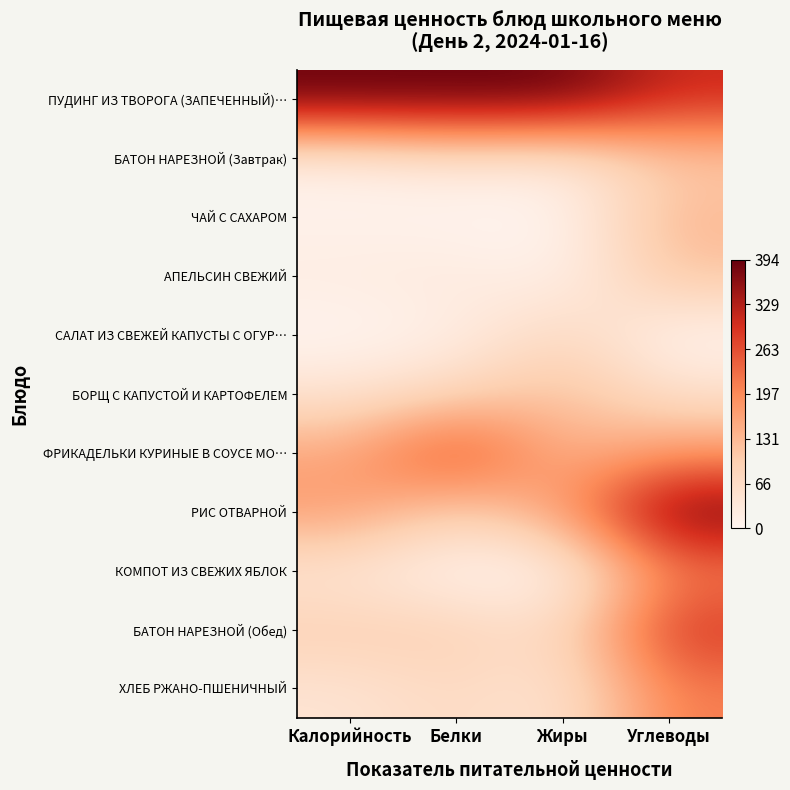

Reading right to left, what are all the values shown in this chart?

ПУДИНГ ИЗ ТВОРОГА (ЗАПЕЧЕННЫЙ)…: Углеводы=0.8	Жиры=1.0	Белки=1.0	Калорийность=1.0
БАТОН НАРЕЗНОЙ (Завтрак): Углеводы=0.3	Жиры=0.1	Белки=0.1	Калорийность=0.0
ЧАЙ С САХАРОМ: Углеводы=0.3	Жиры=0.0	Белки=0.0	Калорийность=0.0
АПЕЛЬСИН СВЕЖИЙ: Углеводы=0.3	Жиры=0.0	Белки=0.1	Калорийность=0.1
САЛАТ ИЗ СВЕЖЕЙ КАПУСТЫ С ОГУР…: Углеводы=0.0	Жиры=0.2	Белки=0.0	Калорийность=0.0
БОРЩ С КАПУСТОЙ И КАРТОФЕЛЕМ: Углеводы=0.1	Жиры=0.3	Белки=0.2	Калорийность=0.1
ФРИКАДЕЛЬКИ КУРИНЫЕ В СОУСЕ МО…: Углеводы=0.5	Жиры=0.3	Белки=0.7	Калорийность=0.4
РИС ОТВАРНОЙ: Углеводы=1.0	Жиры=0.4	Белки=0.2	Калорийность=0.4
КОМПОТ ИЗ СВЕЖИХ ЯБЛОК: Углеводы=0.5	Жиры=0.0	Белки=0.0	Калорийность=0.1
БАТОН НАРЕЗНОЙ (Обед): Углеводы=0.7	Жиры=0.2	Белки=0.2	Калорийность=0.2
ХЛЕБ РЖАНО-ПШЕНИЧНЫЙ: Углеводы=0.5	Жиры=0.1	Белки=0.2	Калорийность=0.1